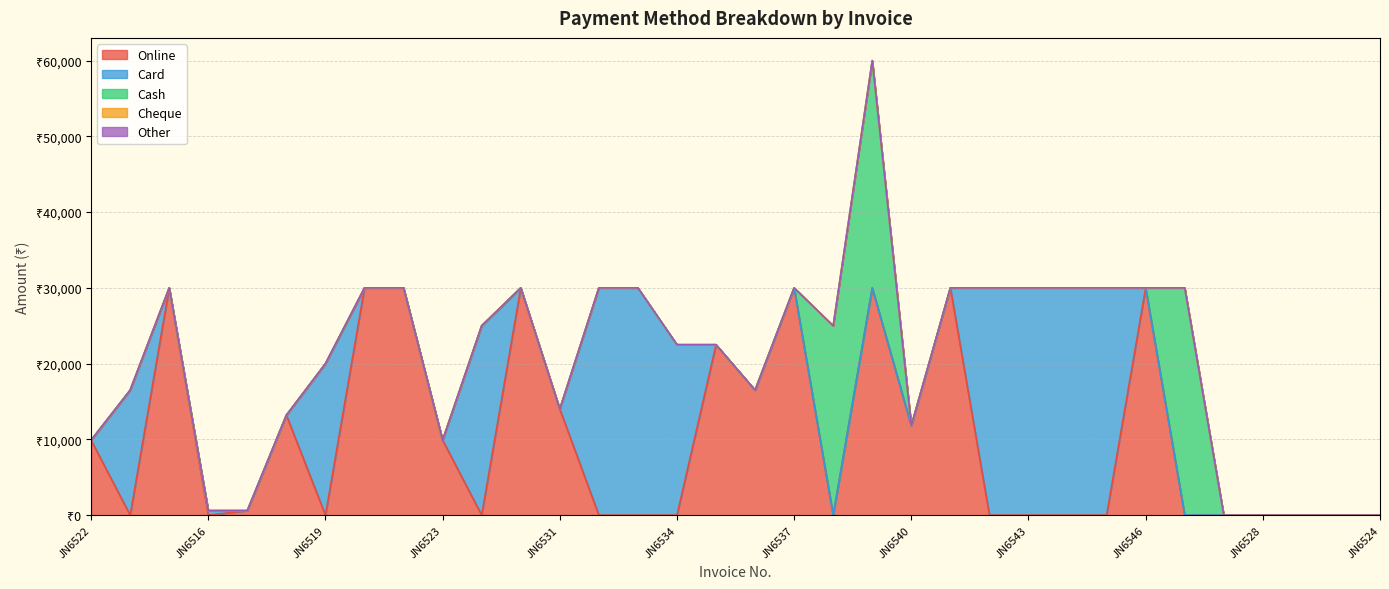

At which category does Card reach its first local valley?

JN6515